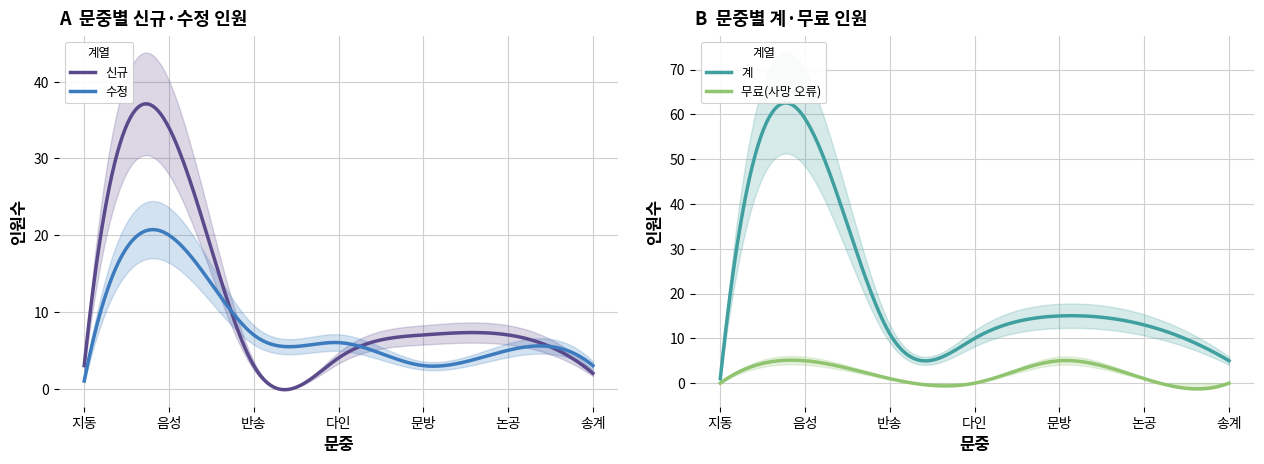

What is the average value of the 계 series?

16